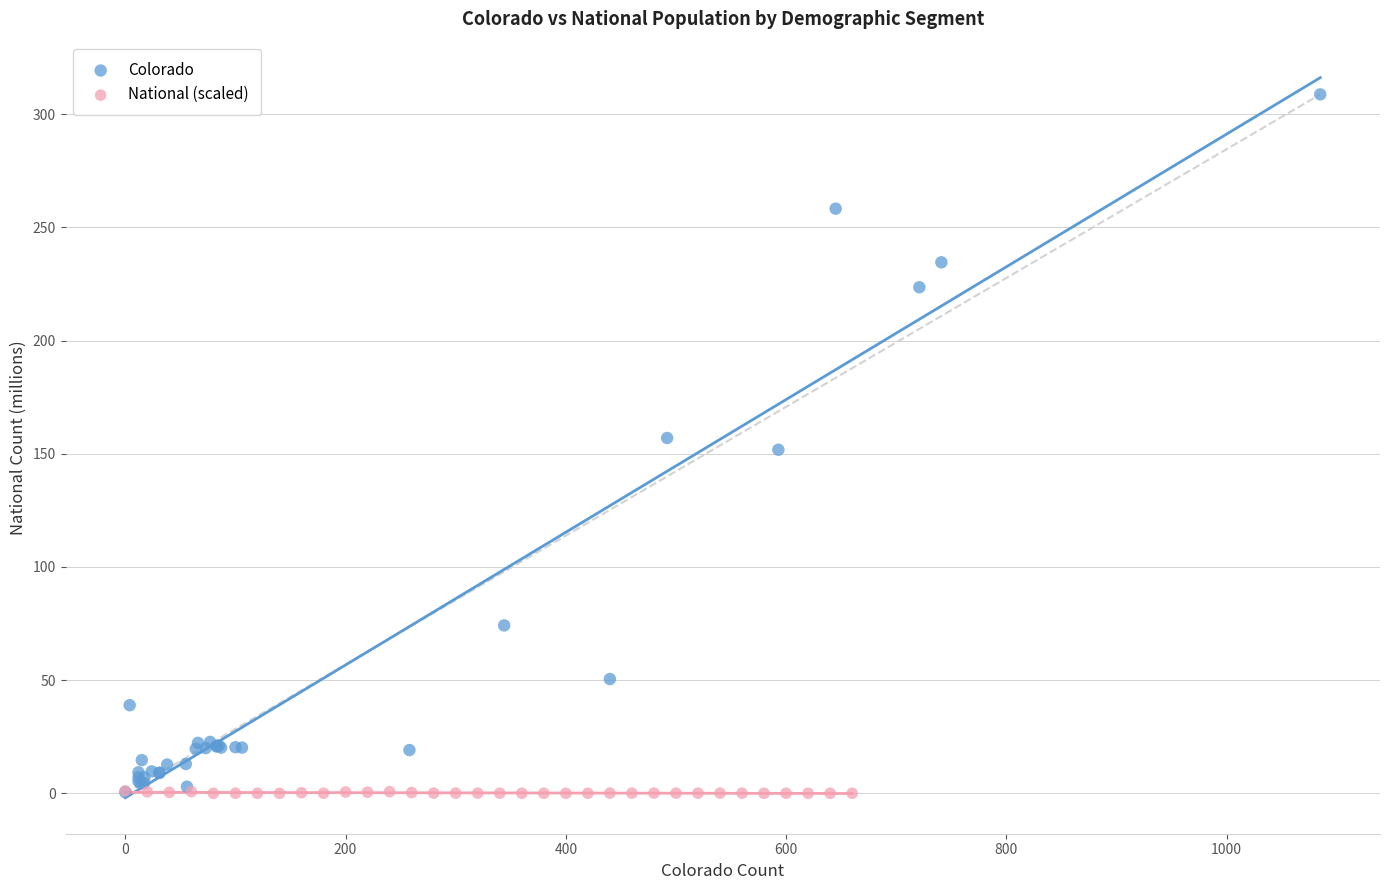

Which series contains the highest Y value?

Colorado